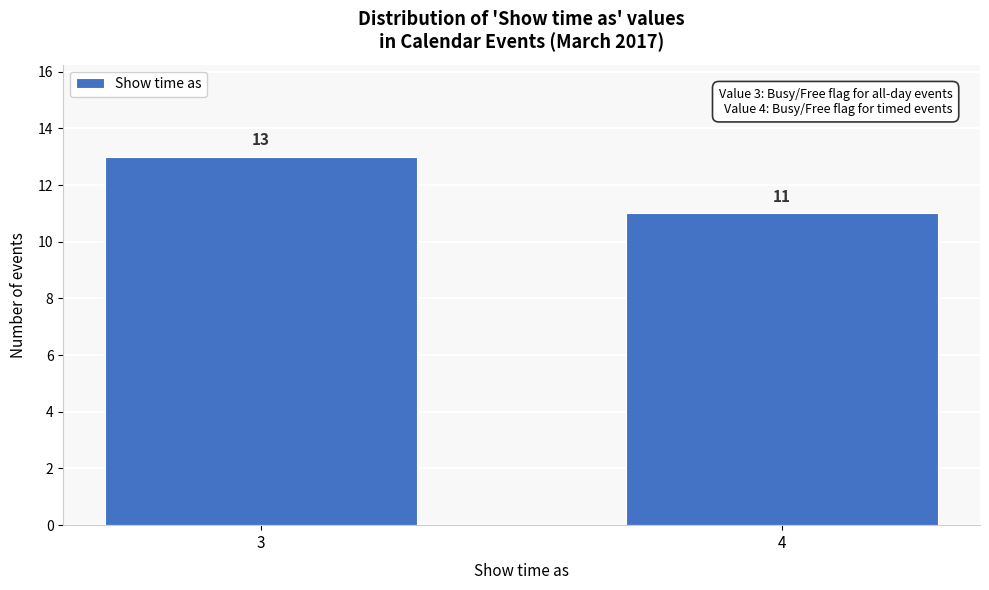

Reading left to right, extract all data points from this chart.

3=13	4=11